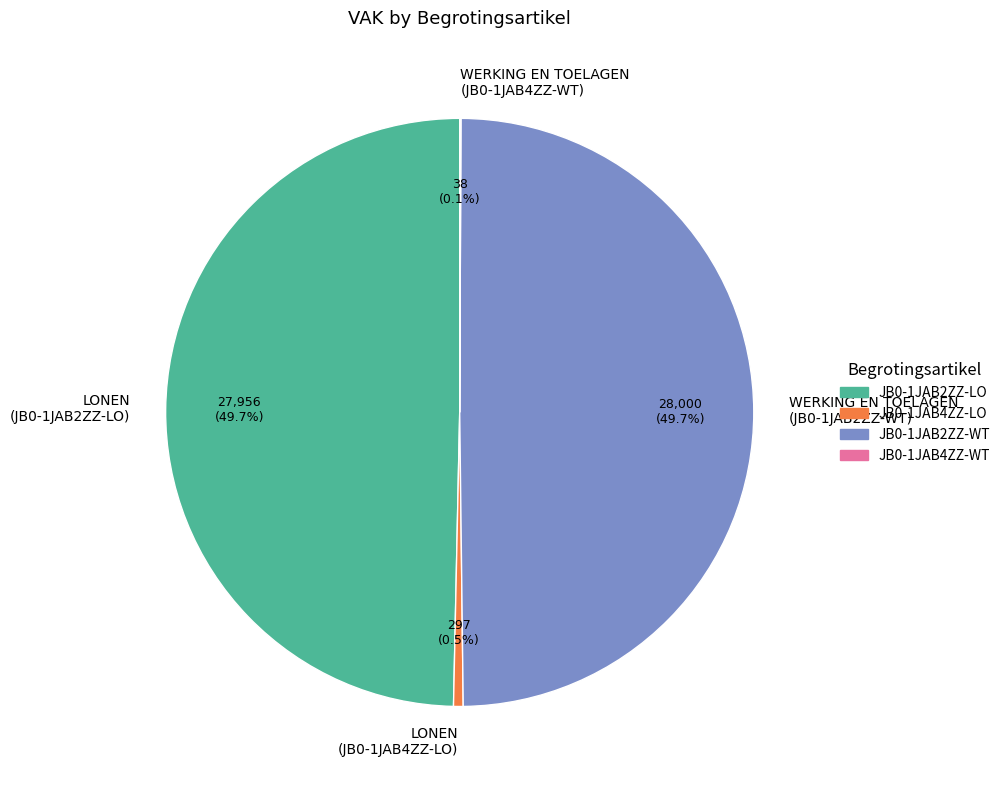

To the nearest percent, what portion does LONEN (JB0-1JAB2ZZ-LO) represent?

50%